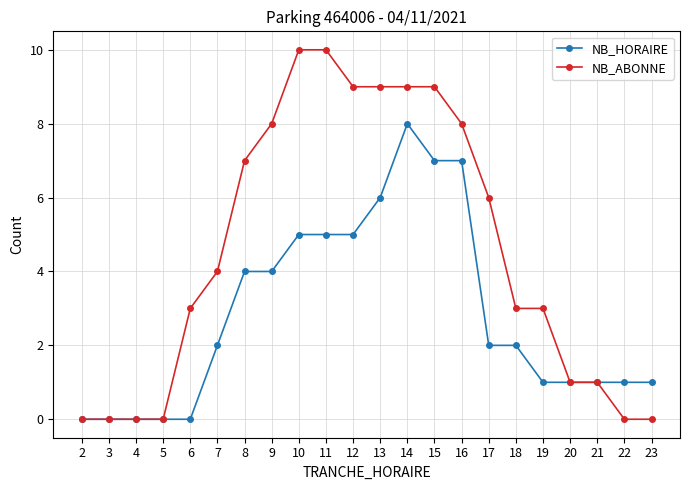

Rank the series by their average value, from highest to lowest.

NB_ABONNE, NB_HORAIRE